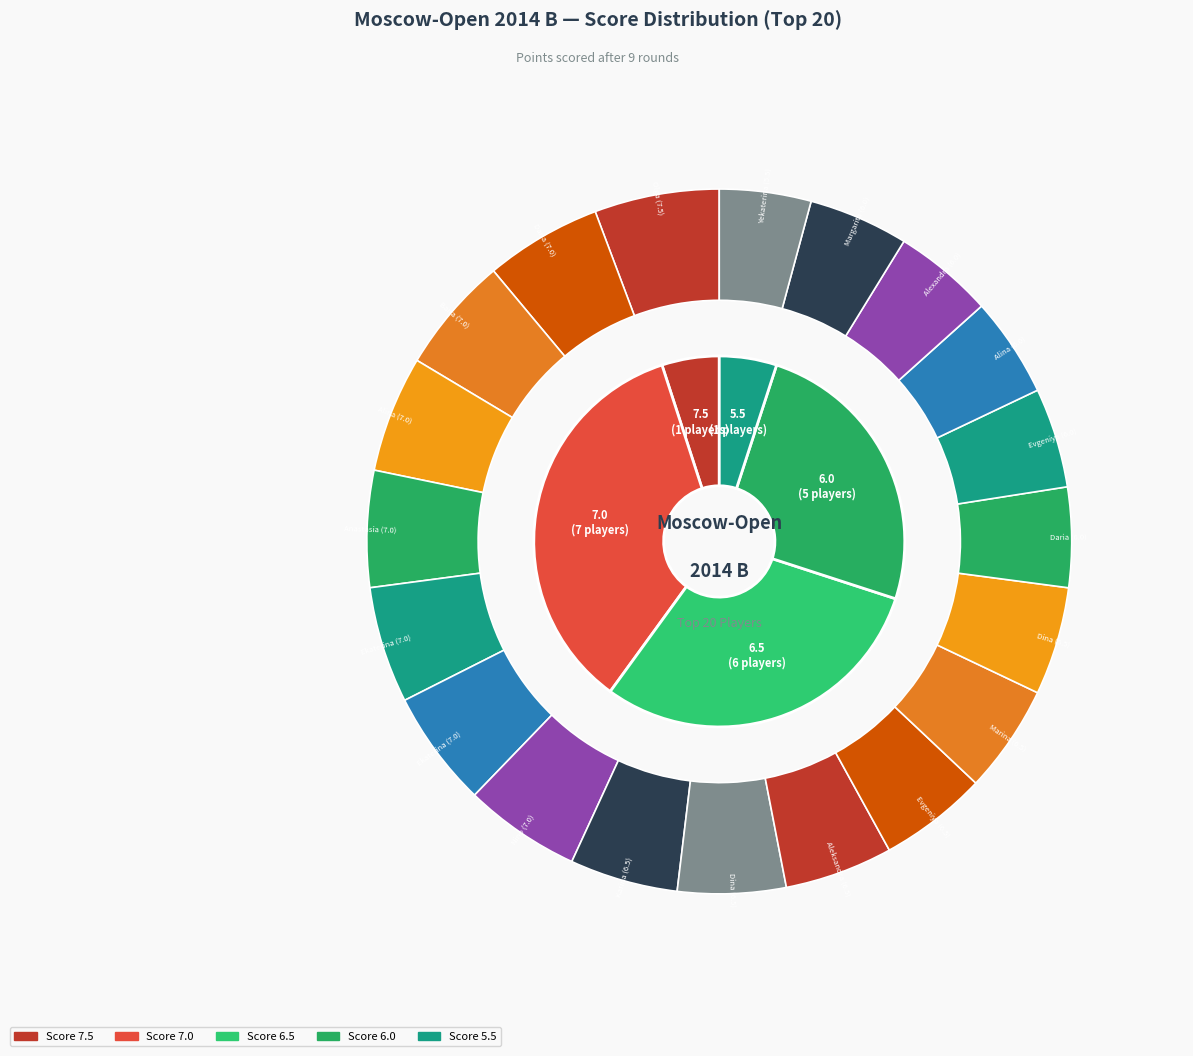

How many segments does this pie chart have?

20